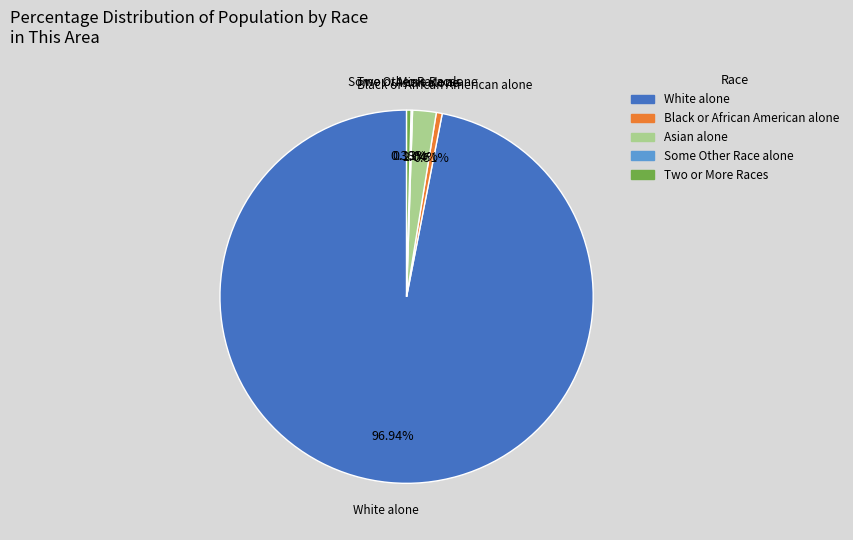

Is the sum of White alone and Two or More Races greater than half?

Yes